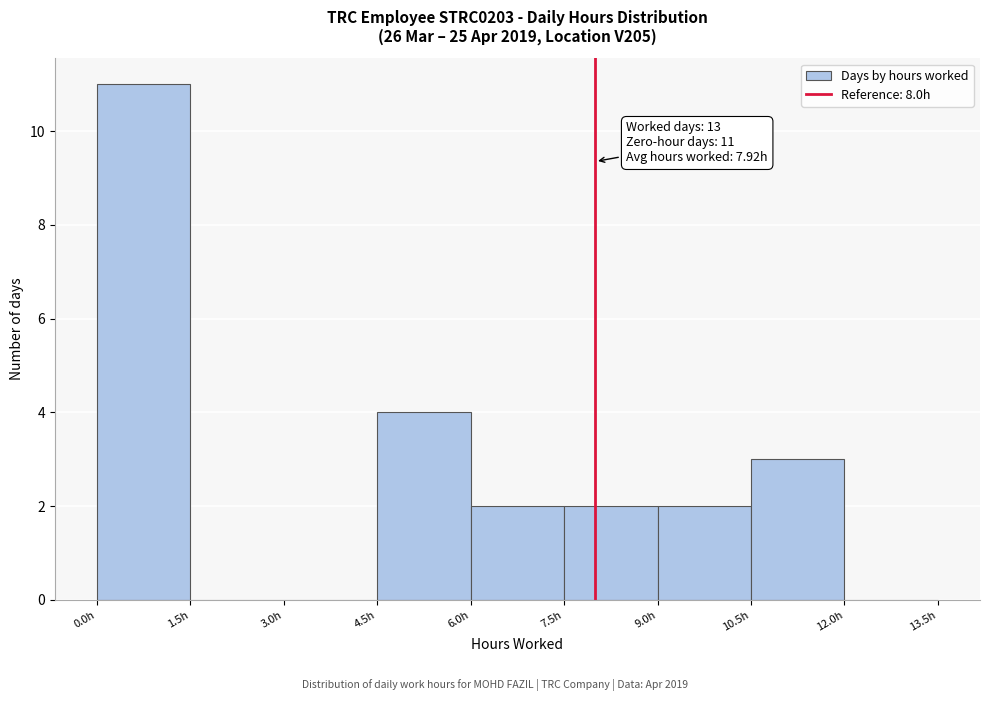

Which range on the x-axis has the tallest bar?

0.0 to 1.5